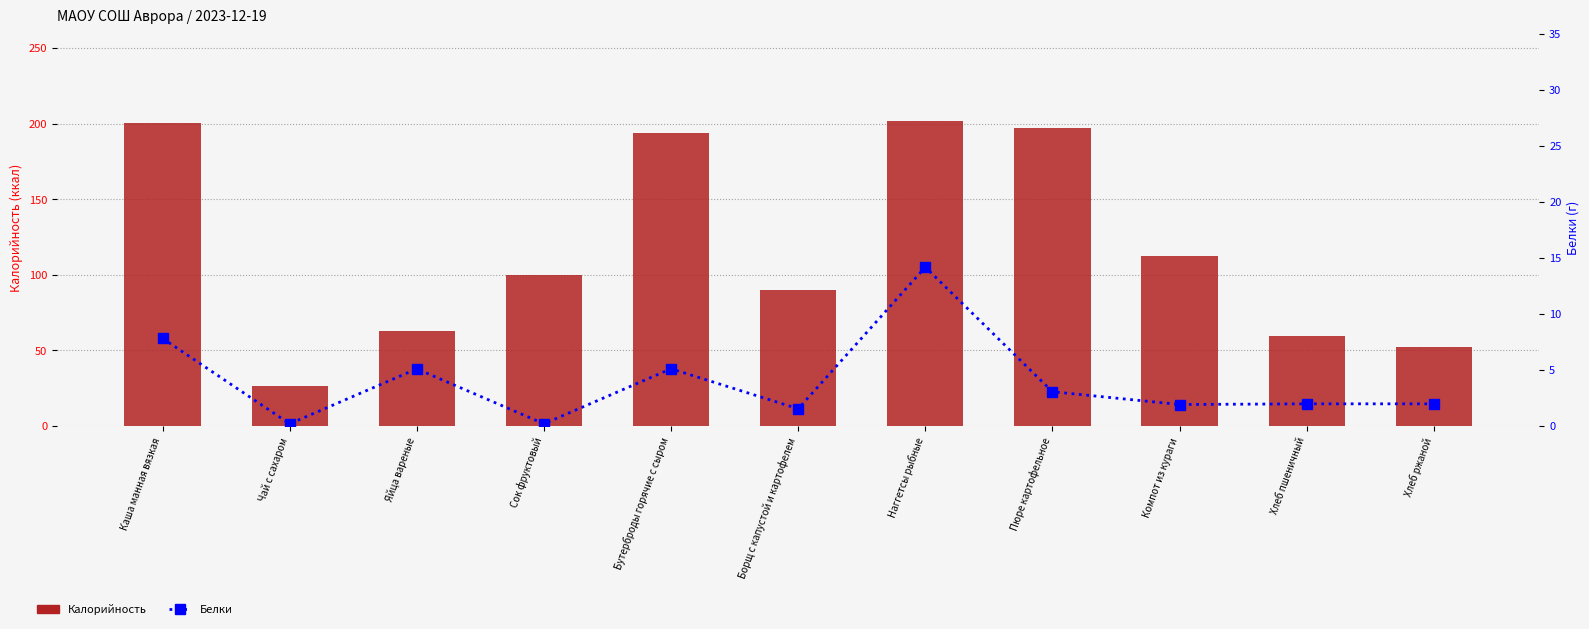

Between Сок фруктовый and Хлеб пшеничный, which series saw the biggest shift?

Калорийность